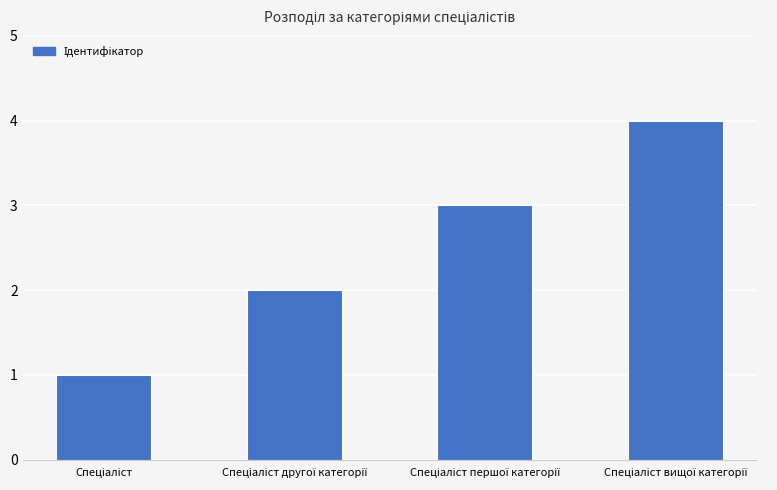

What is the difference between the maximum and minimum values?

3